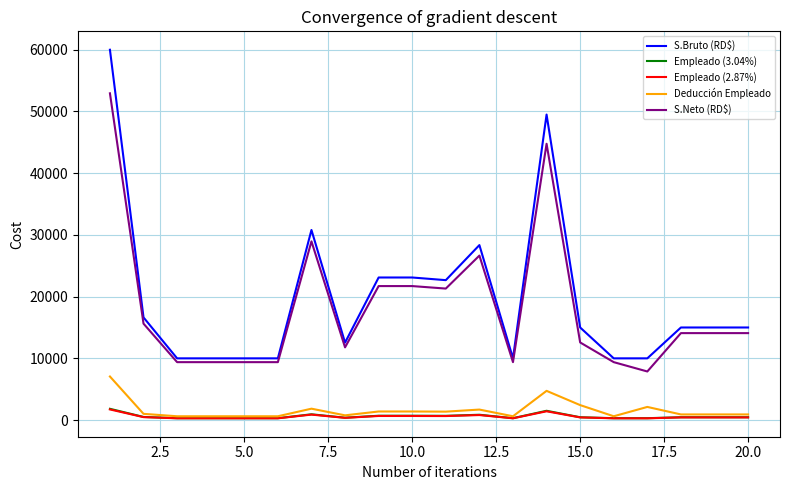

What are all the series names shown in the legend?

S.Bruto (RD$), Empleado (3.04%), Empleado (2.87%), Deducción Empleado, S.Neto (RD$)